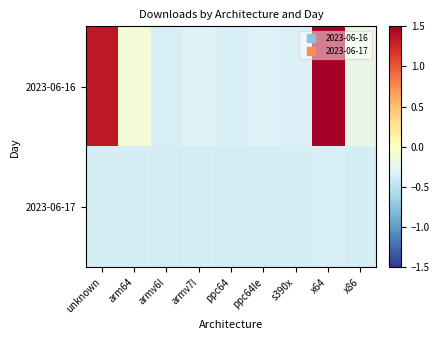

List the series in order of their overall mean, lowest first.

2023-06-17, 2023-06-16